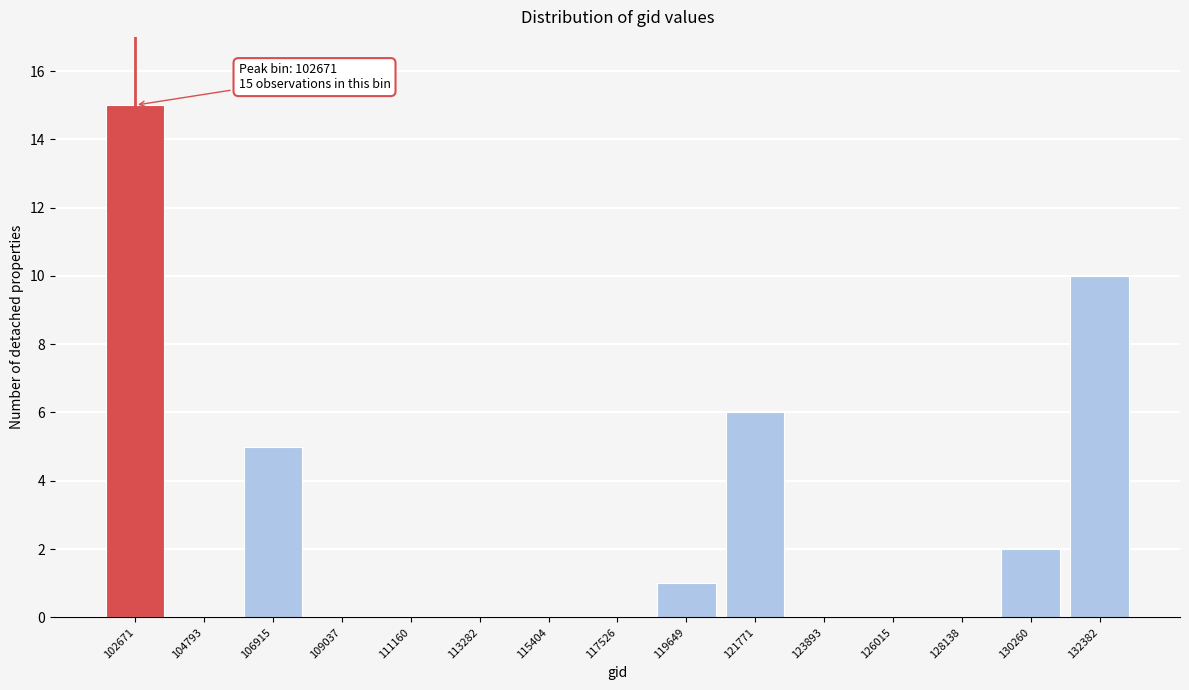

Reading right to left, transcribe all the data shown in this chart.

132382=10	130260=2	128138=0	126015=0	123893=0	121771=6	119649=1	117526=0	115404=0	113282=0	111160=0	109037=0	106915=5	104793=0	102671=15